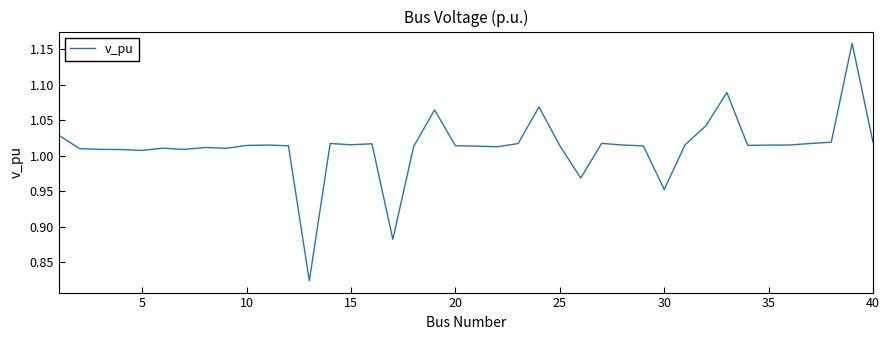

Does the chart display data point markers on the line(s)?

No